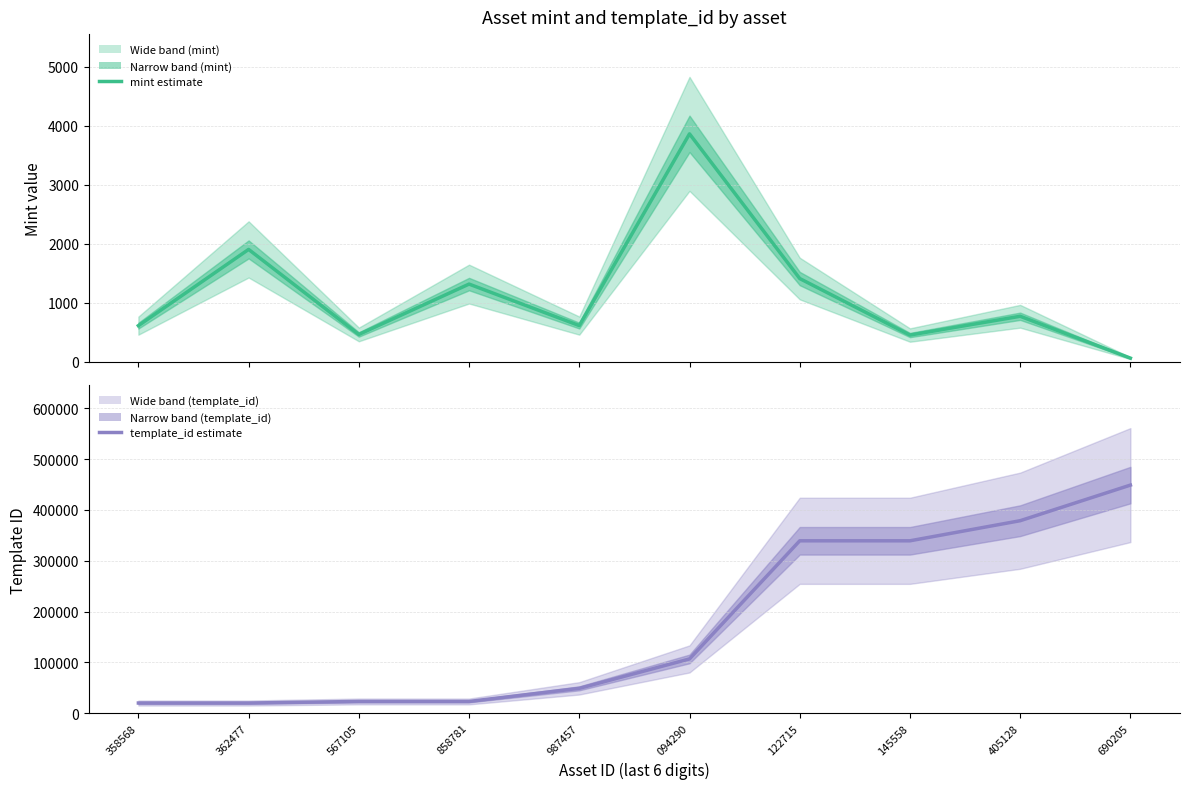

What are all the series names shown in the legend?

mint, template_id